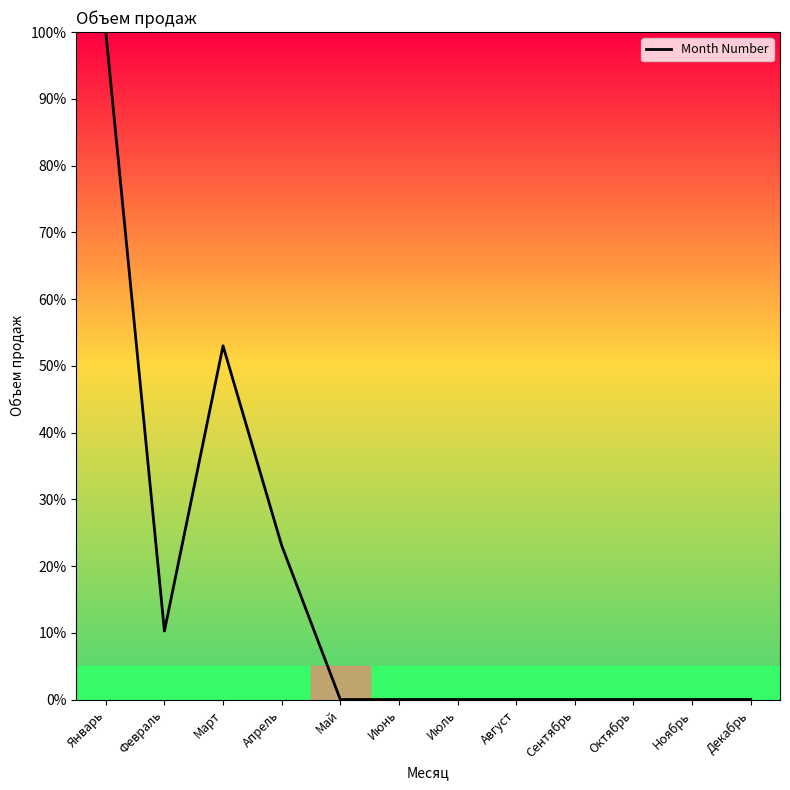

True or false: the data shows 30.3 at Октябрь.

False